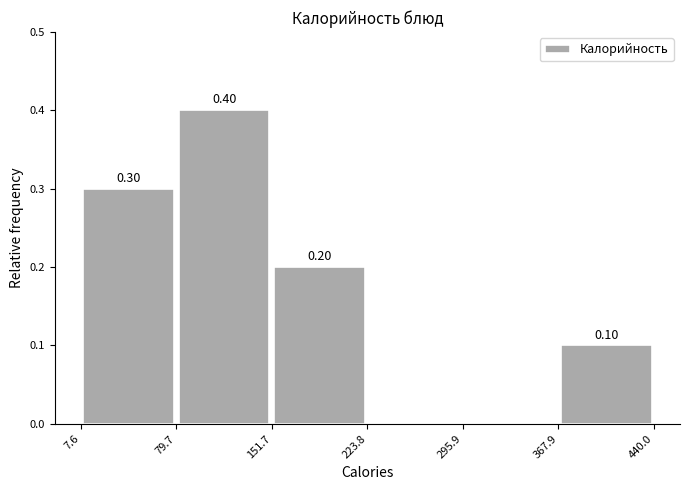

Over which range of the x-axis is the bar tallest?

79.7 to 151.7